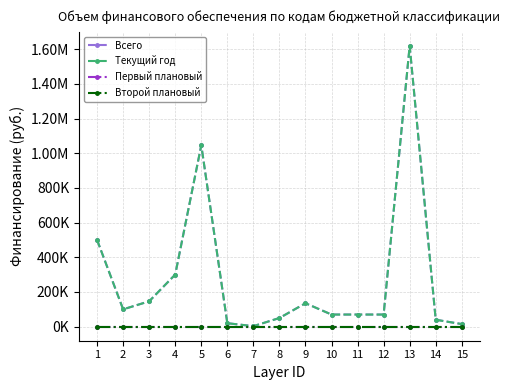

Does the chart have visible grid lines?

Yes